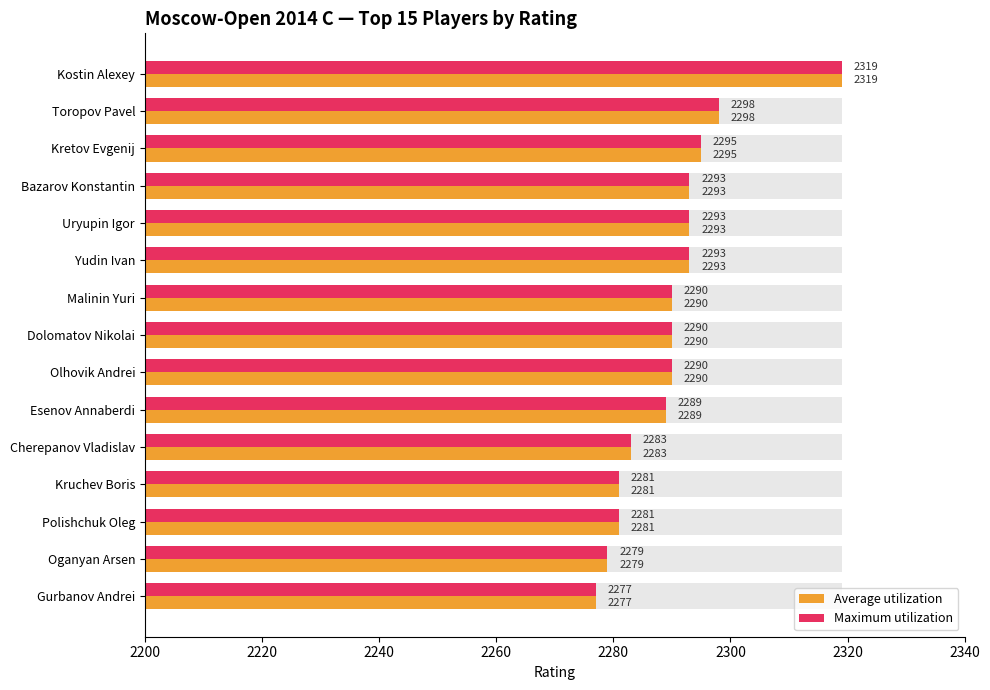

At Dolomatov Nikolai, list the series in order from smallest to largest.

Average utilization, Maximum utilization